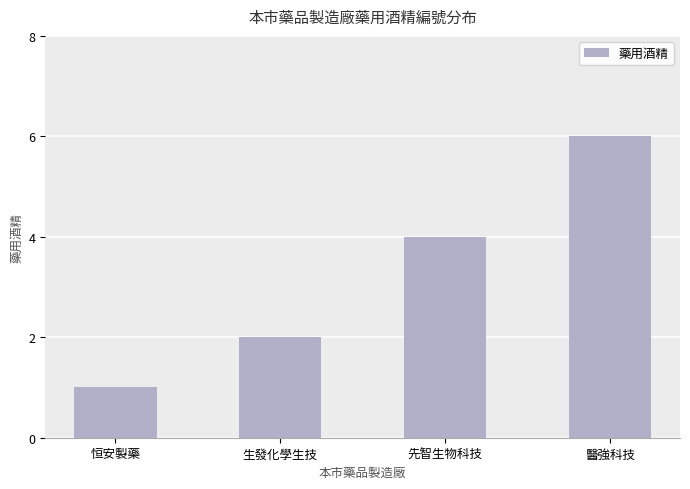

Which label corresponds to the smallest value in the chart?

恒安製藥